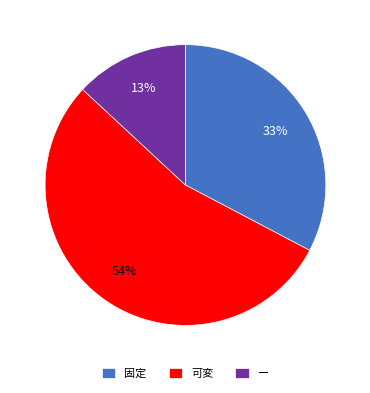

To the nearest percent, what percentage of the pie is 可変?

54%